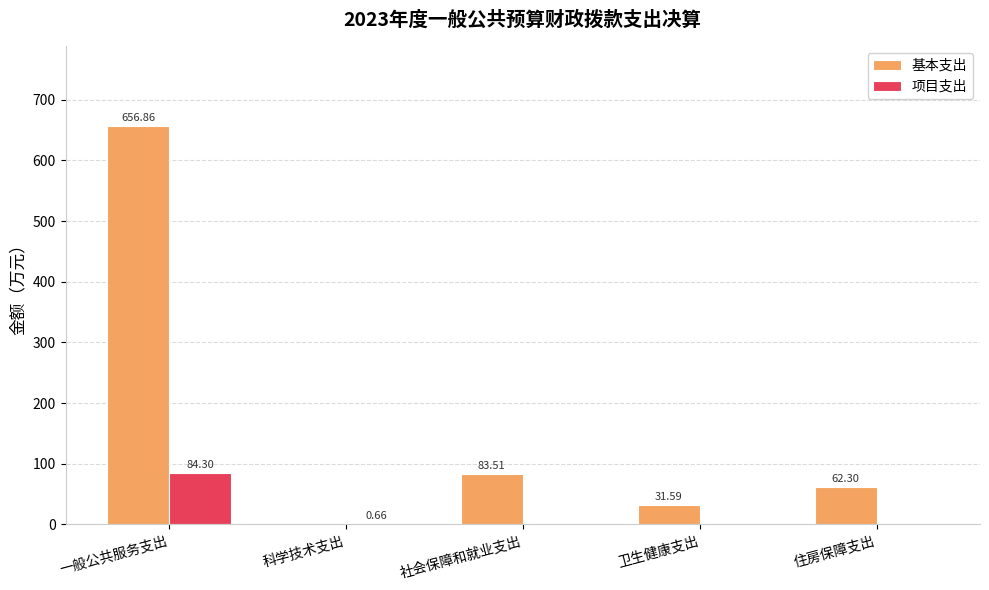

How many categories are shown in the chart?

5